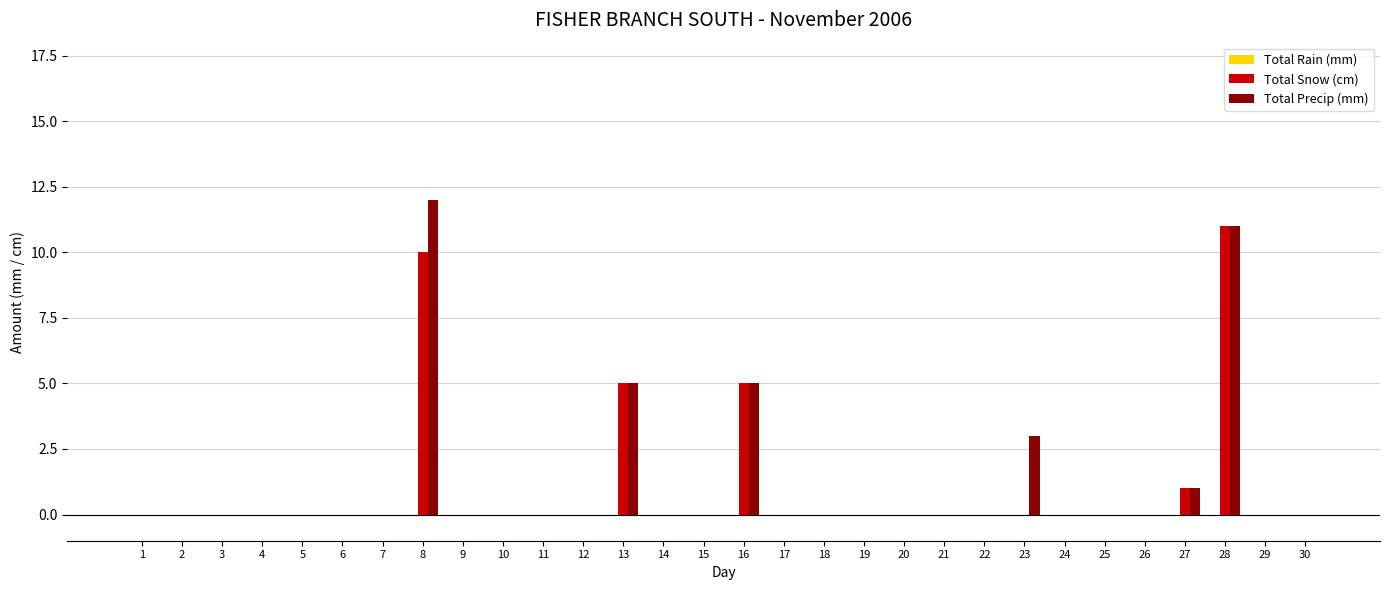

True or false: Total Precip (mm) has a value of 4 at 14.

False